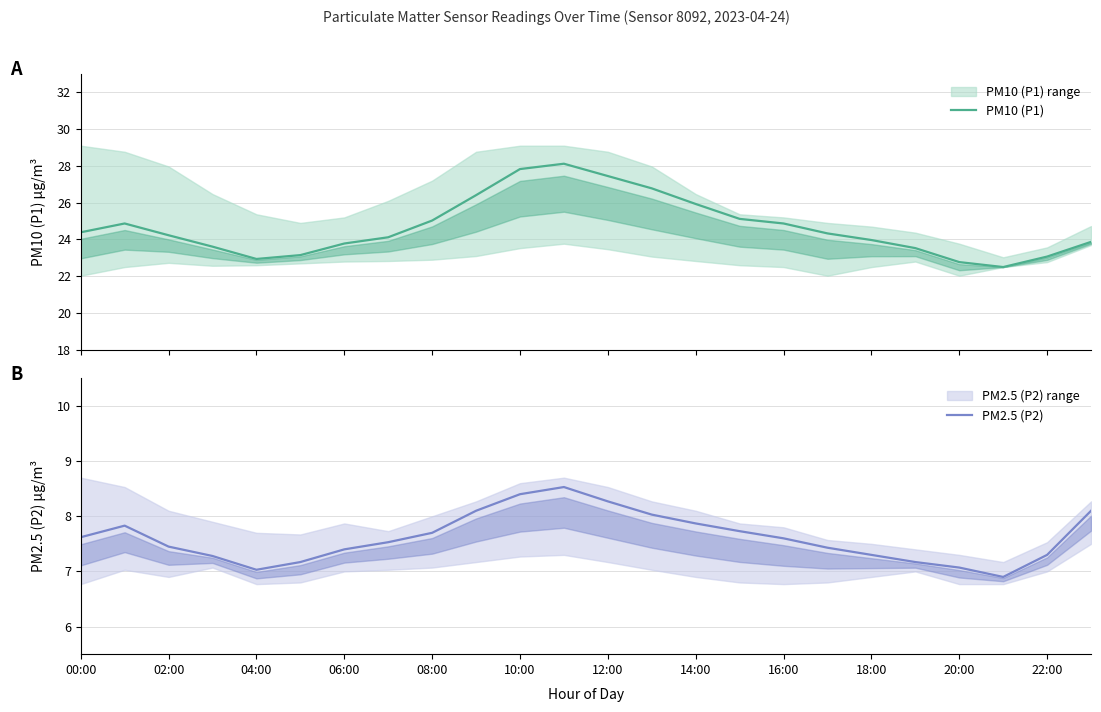

The value of PM2.5 (P2) at 06:00 is 7.4. True or false?

True